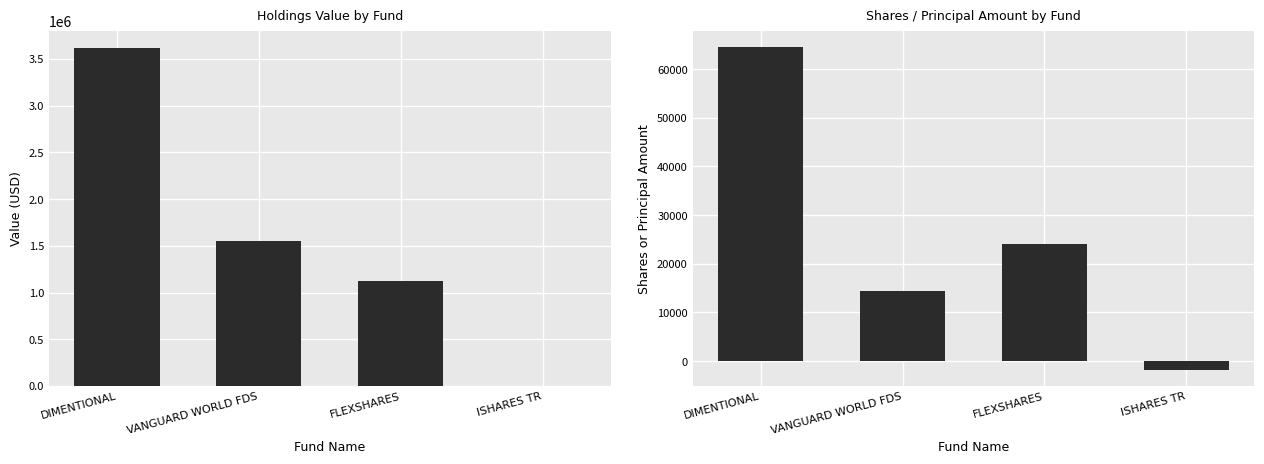

What is the sum of all Value values?

6299000